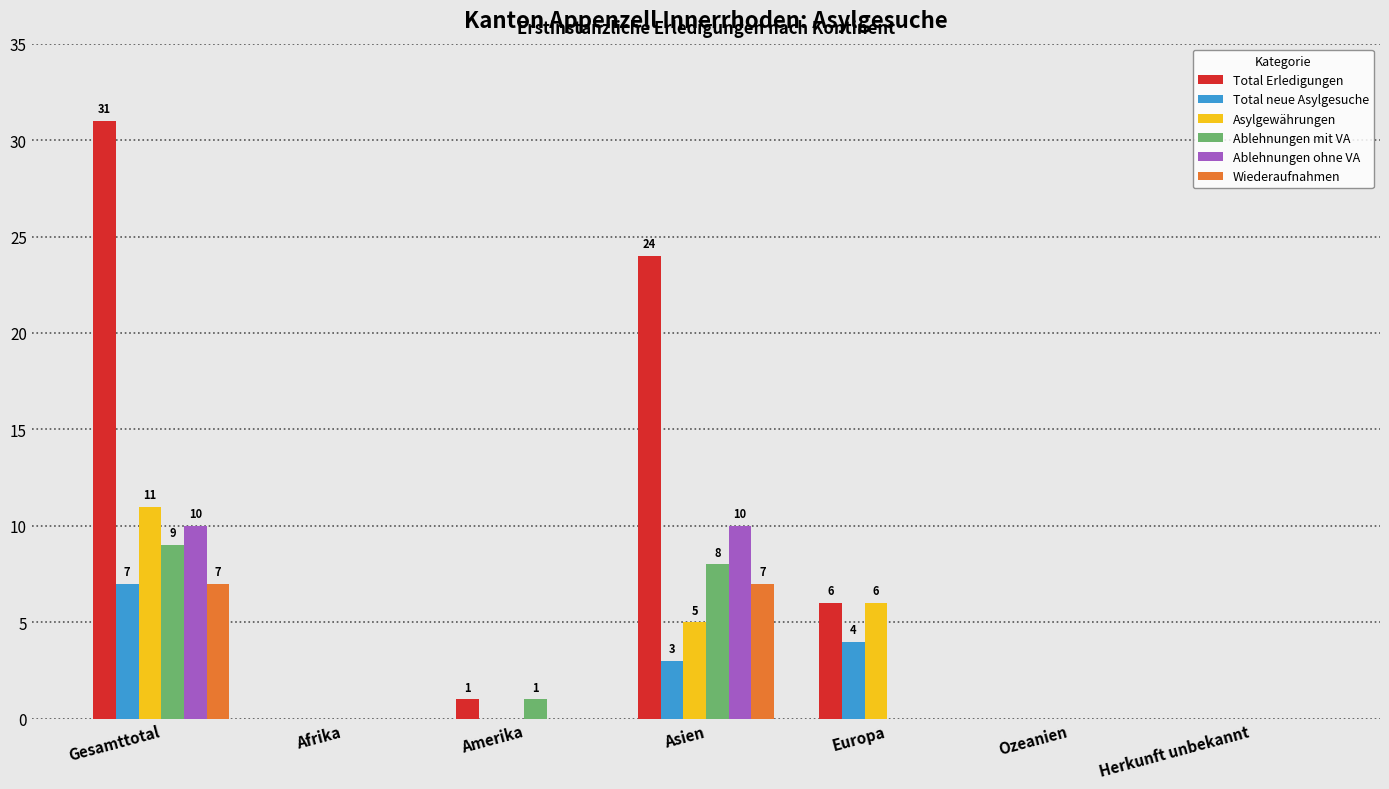

The Ablehnungen mit VA series shows -3 at Herkunft unbekannt. True or false?

False